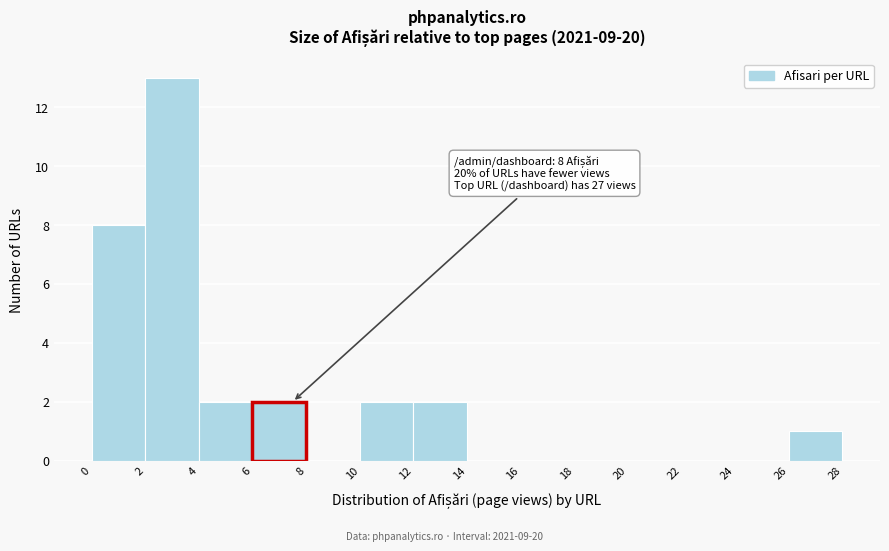

Reading left to right, what are all the values shown in this chart?

0=8	2=13	4=2	6=2	8=0	10=2	12=2	14=0	16=0	18=0	20=0	22=0	24=0	26=1